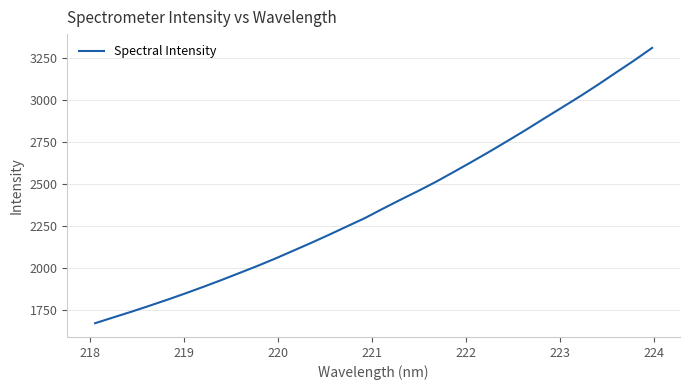

What is the smallest value displayed?

1672.0